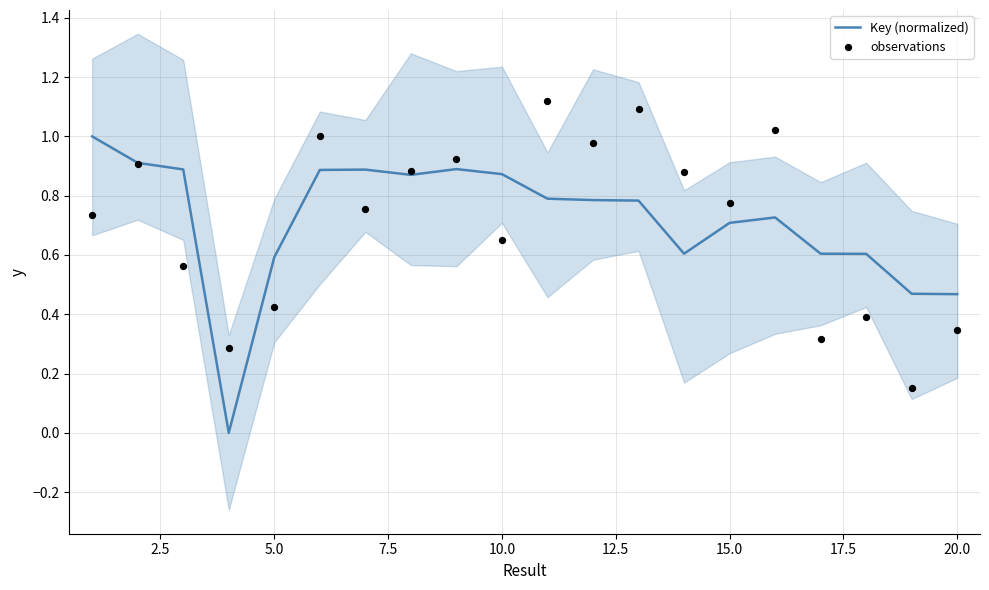

What is the maximum value for Key (normalized)?

1.0